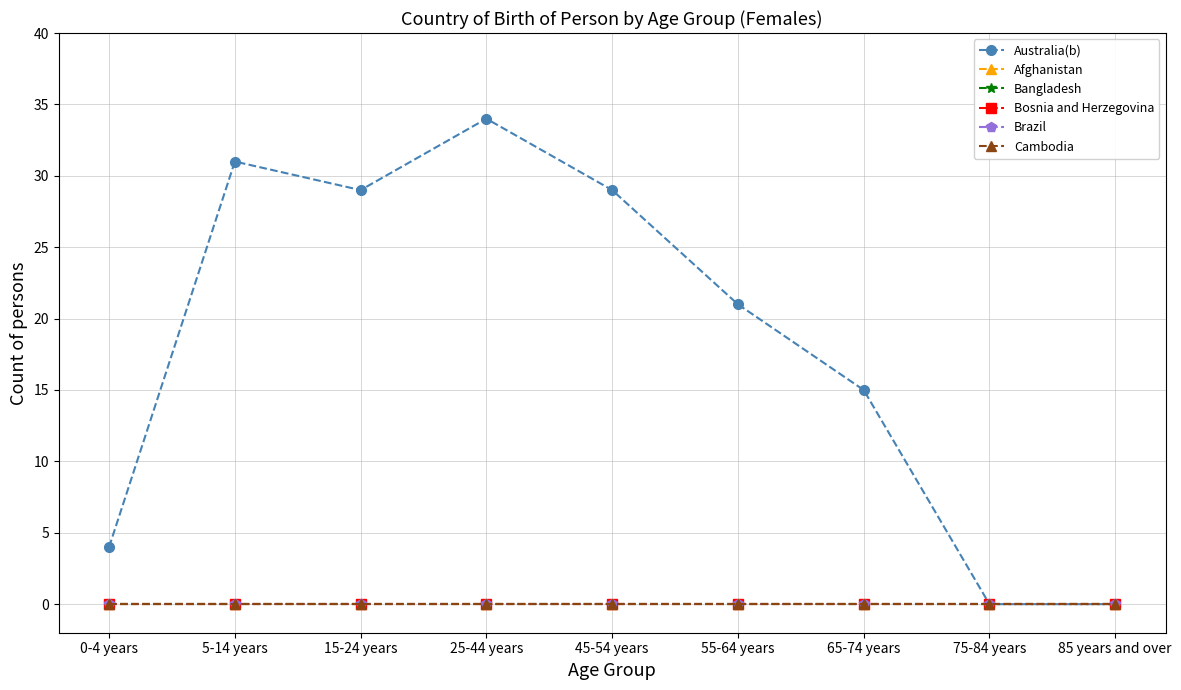

True or false: Australia(b) and Cambodia intersect in this chart.

False